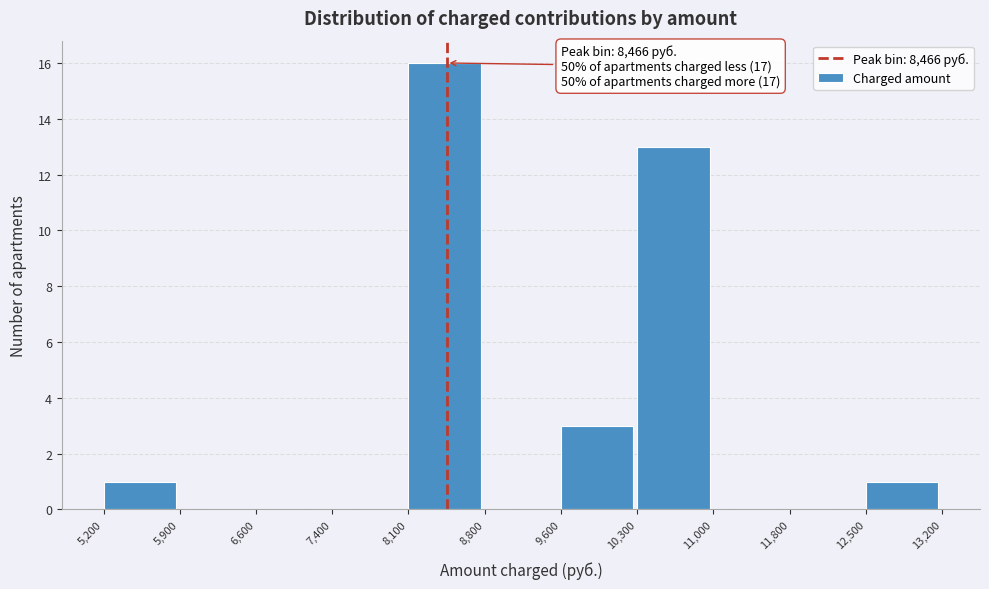

Which range on the x-axis has the tallest bar?

8,100 to 8,800